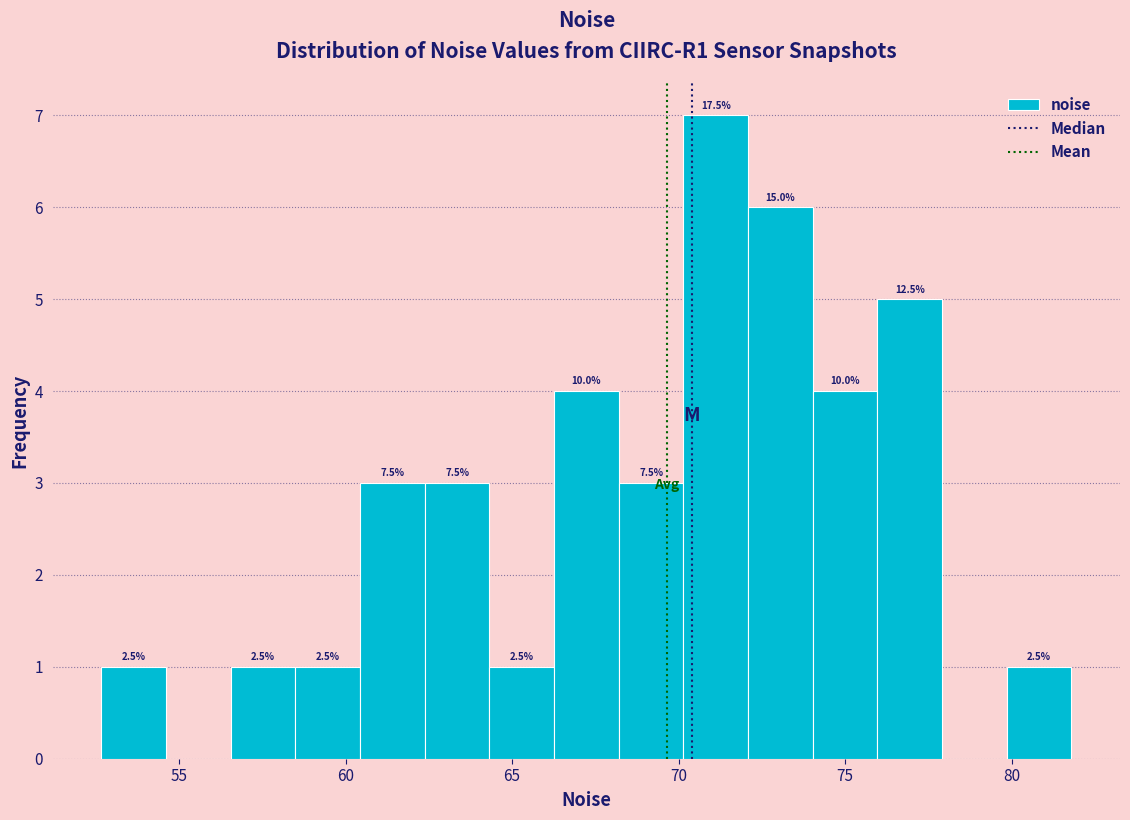

Read against the x-axis, roughly where is the centre of the tallest bar?

71.0